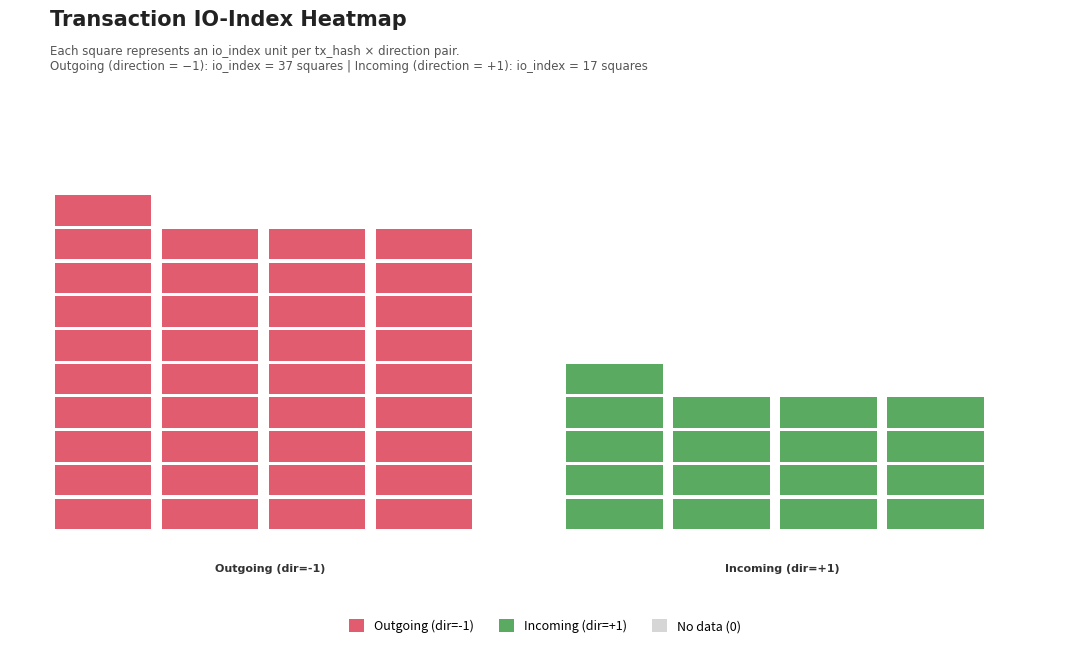

Reading right to left, extract all data points from this chart.

7502b2715c2850fb31a7cdaa1154ccf67818cf2: 0.7	37.0	-1.0
5a2e3e28372a1d9a92a326582a95a9da27a1099: 0.7	17.0	1.0